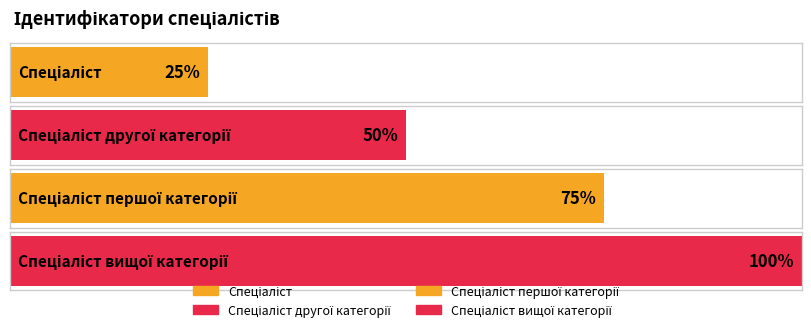

What is the ratio of the value at Спеціаліст першої категорії to the value at Спеціаліст другої категорії?

1.5